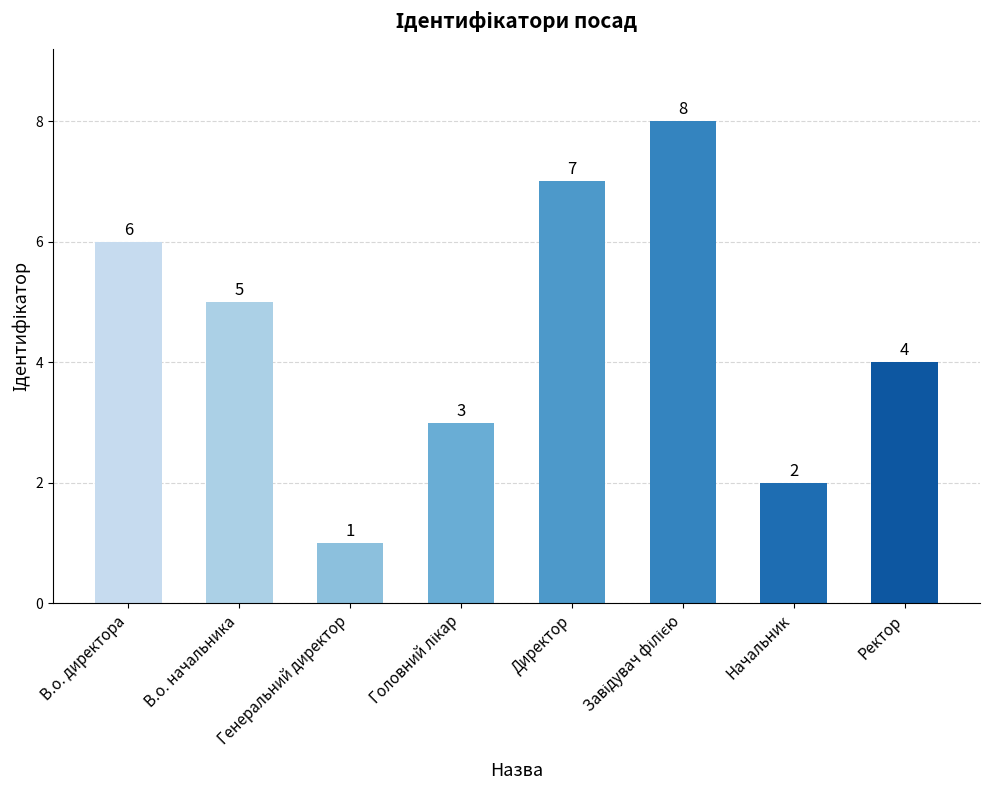

Which label corresponds to the smallest value in the chart?

Генеральний директор